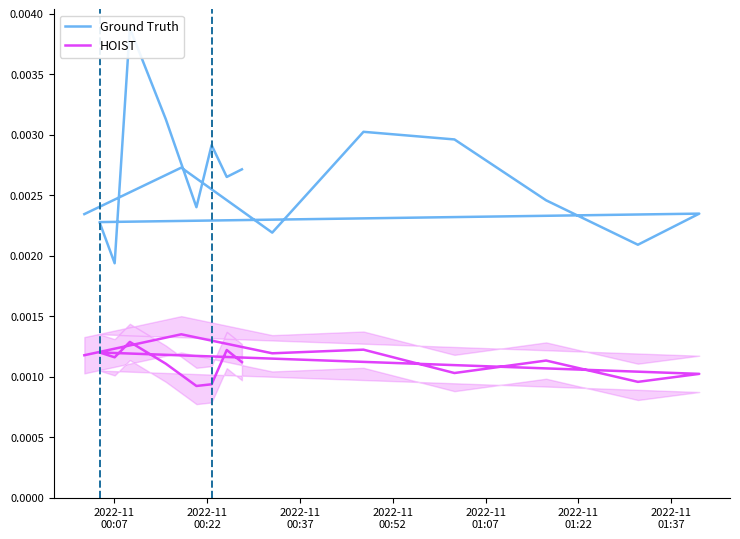

At how many categories does at least one series exceed 0?

16